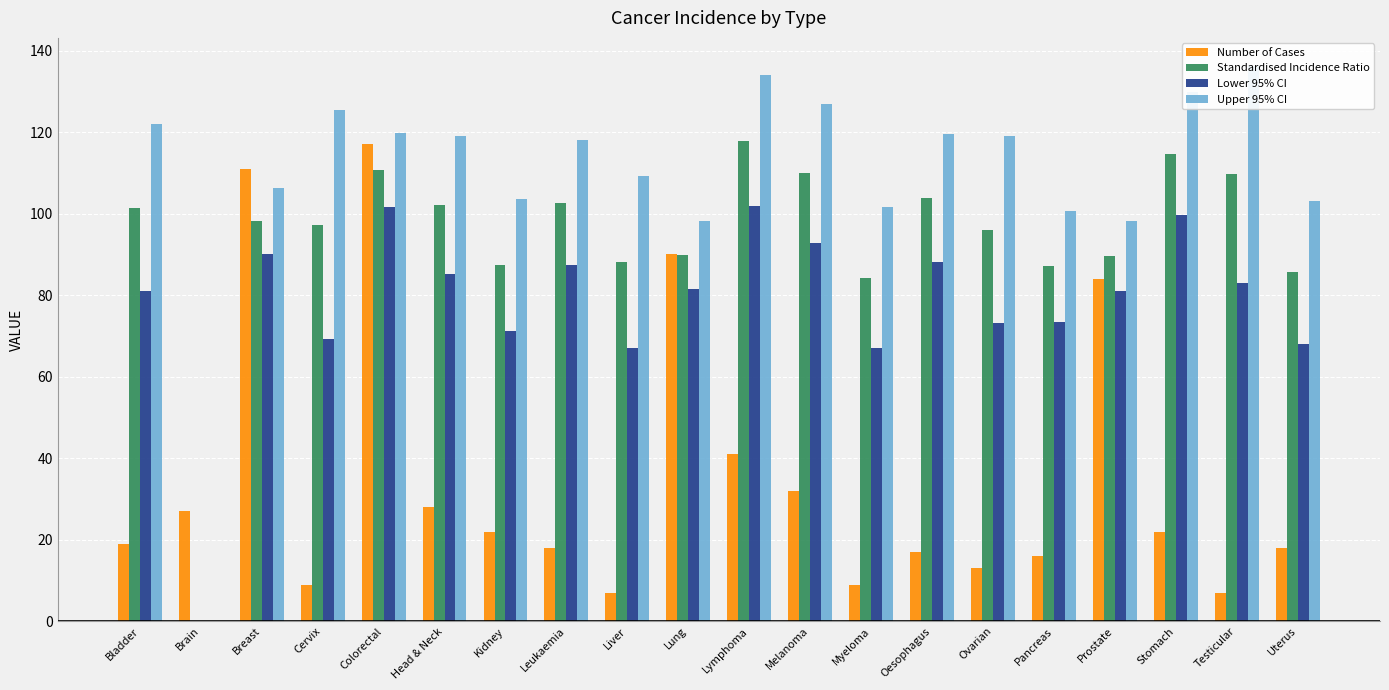

How many groups of bars are there?

20